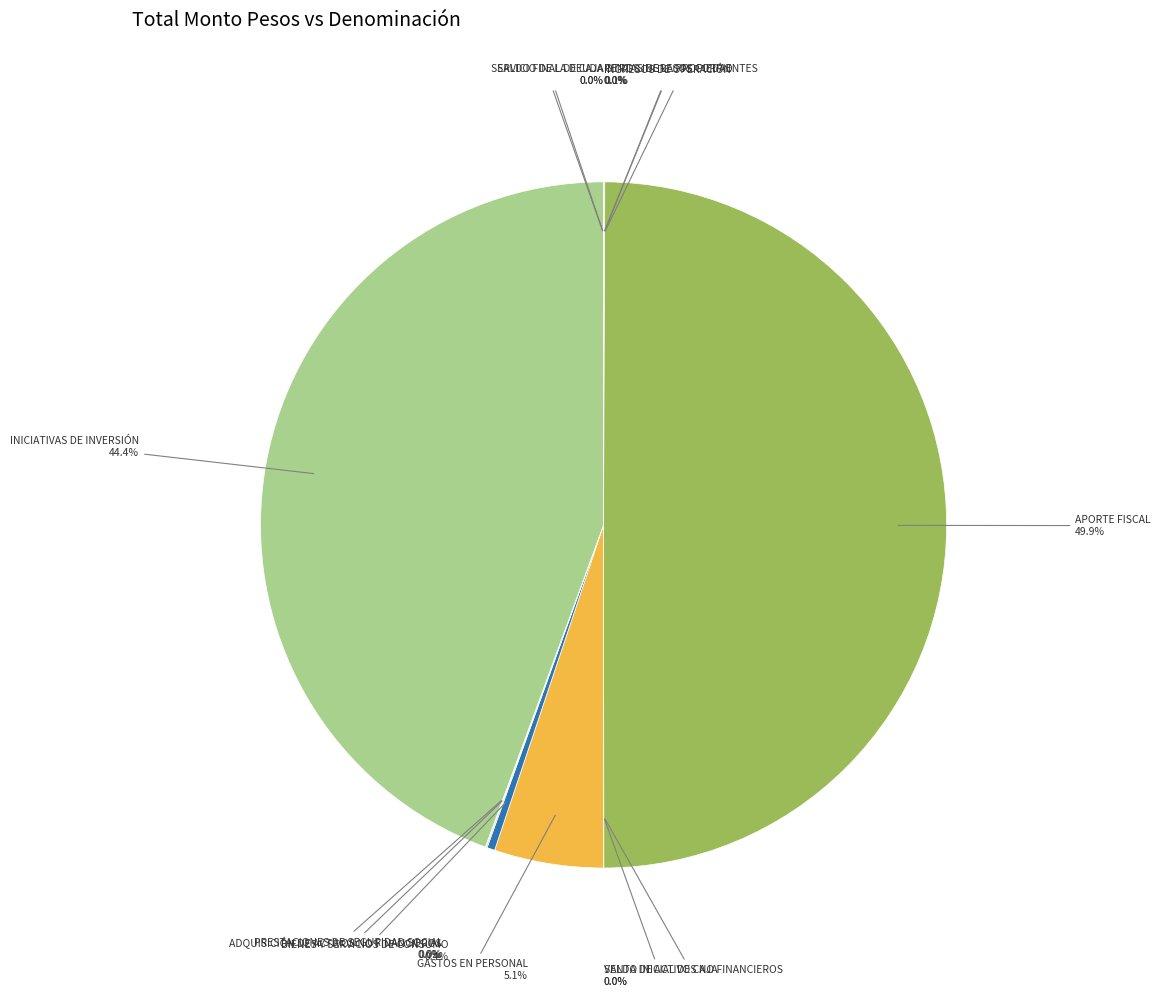

Does BIENES Y SERVICIOS DE CONSUMO account for over 50% of the chart?

No